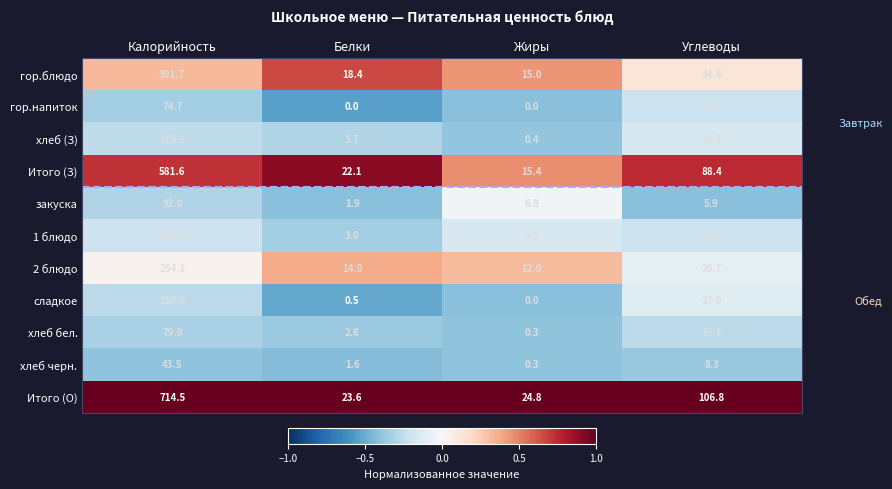

How many series are shown in this chart?

11